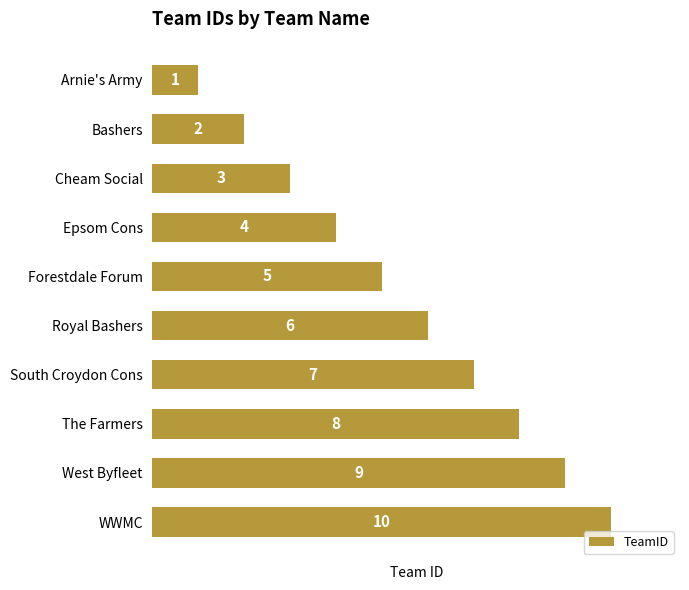

Read the value at Cheam Social.

3